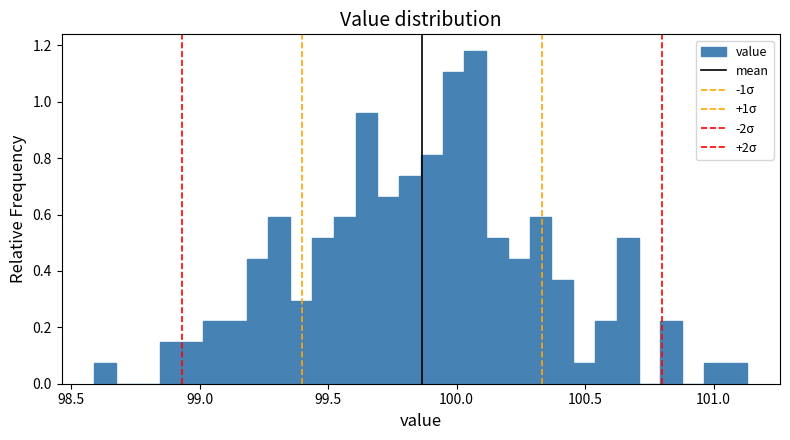

Read against the x-axis, roughly where is the centre of the tallest bar?

100.05